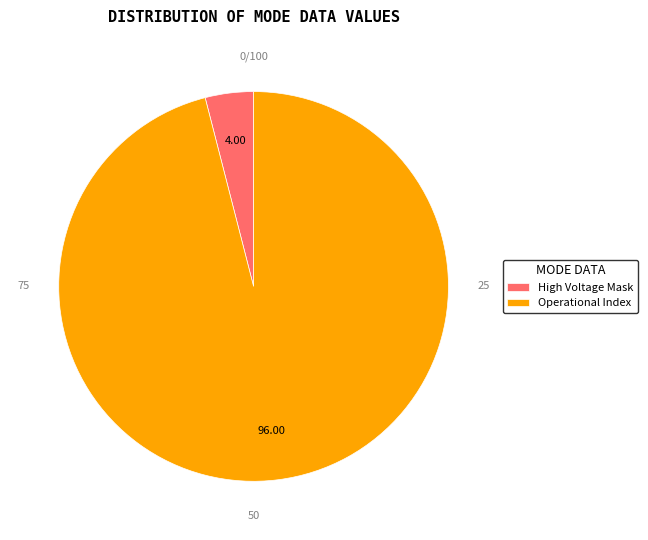

How many segments does this pie chart have?

2